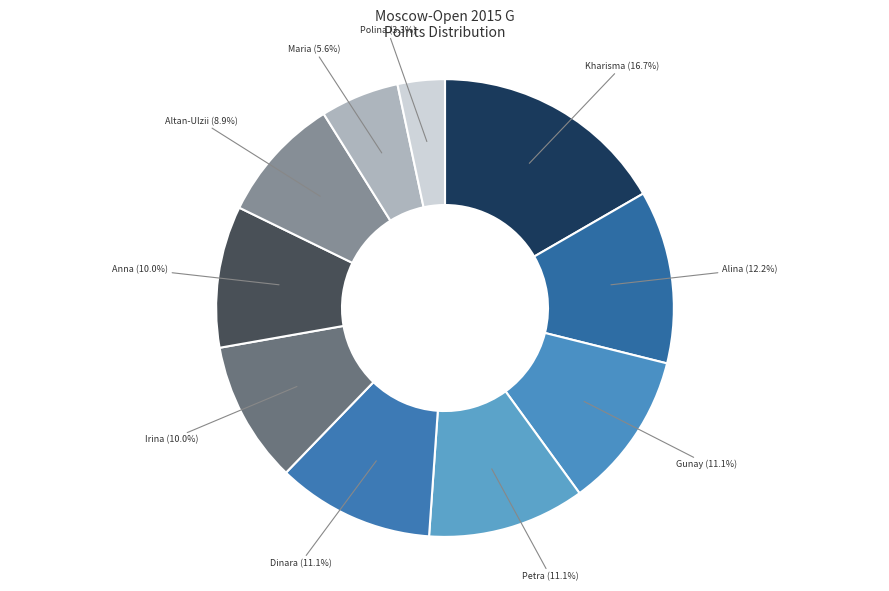

Which category has the biggest portion of the pie?

Sukandar Irine Kharisma